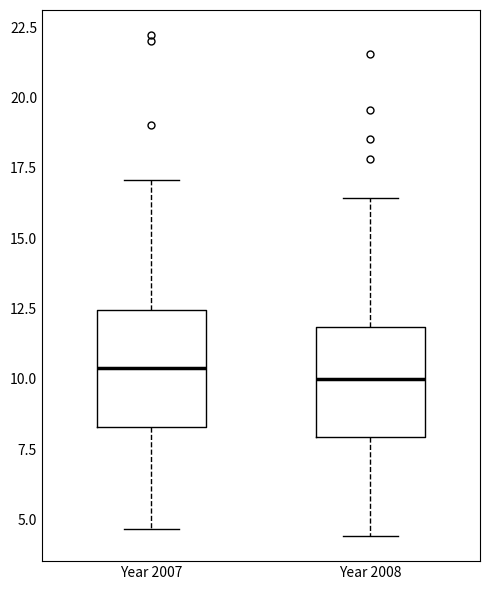

Where does the upper whisker of the box for Year 2007 end on the y-axis? The values are not printed on the chart, so give them approximately, as read against the axis.

17.0